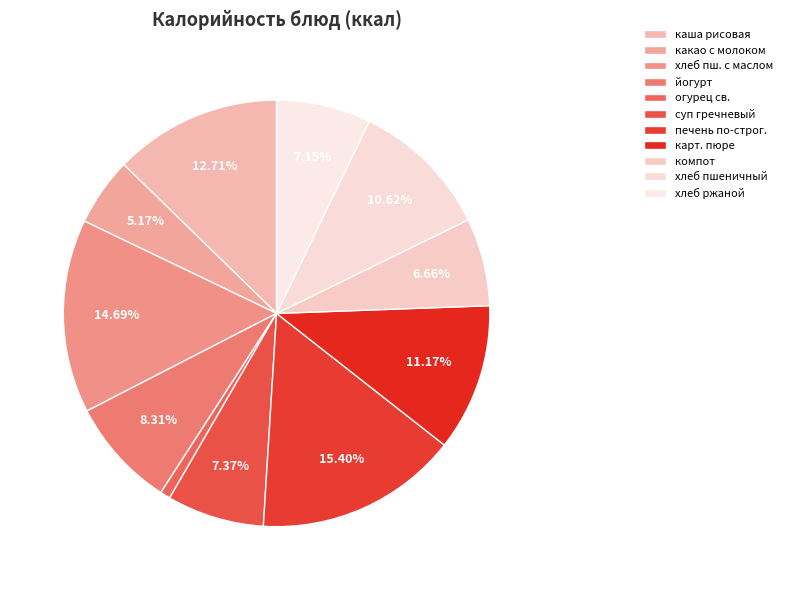

Which category has the smallest portion of the pie?

огурец св.в нарезку